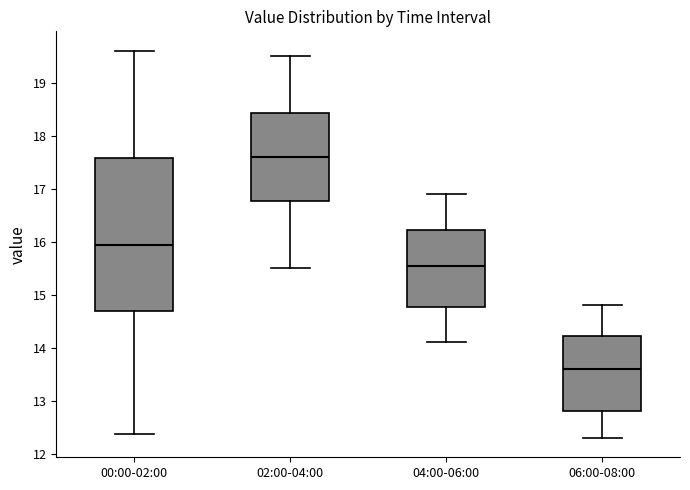

Reading left to right, transcribe this box plot: for each box, give where its median line is, the range the box spans, and where its two whiskers end, as read against the y-axis. The values are not printed on the chart, so give them approximately, as read against the axis.

00:00-02:00: median 15.9, box 14.7 to 17.6, whiskers 12.4 to 19.6
02:00-04:00: median 17.6, box 16.8 to 18.4, whiskers 15.5 to 19.5
04:00-06:00: median 15.6, box 14.8 to 16.2, whiskers 14.1 to 16.9
06:00-08:00: median 13.6, box 12.8 to 14.2, whiskers 12.3 to 14.8